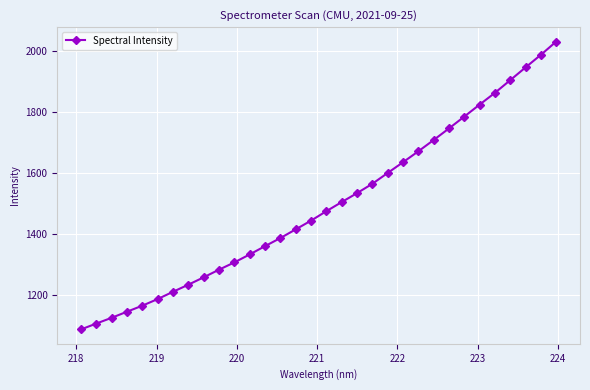

What is the average value?

1493.9